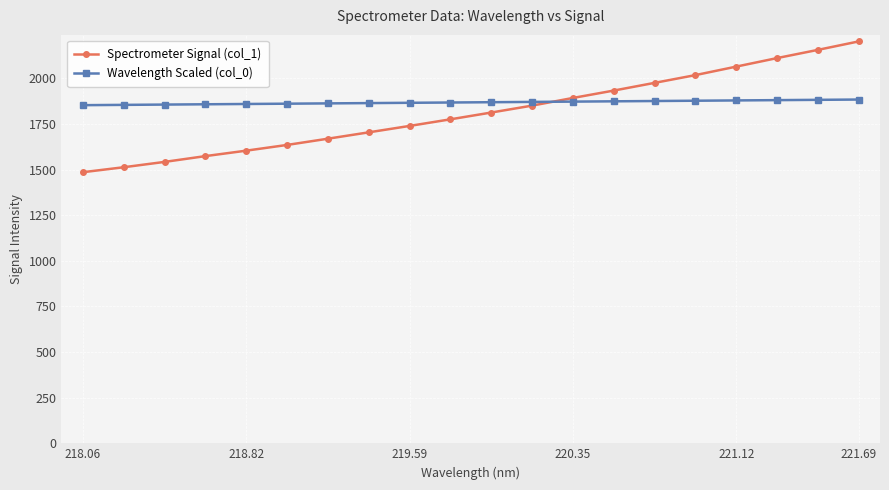

How many data points in Spectrometer Signal (col_1) are above 1813?

10